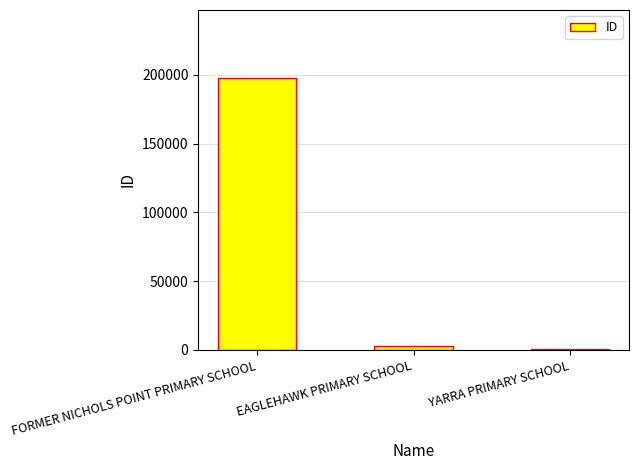

What is the label of the 1st bar from the left?

FORMER NICHOLS POINT PRIMARY SCHOOL